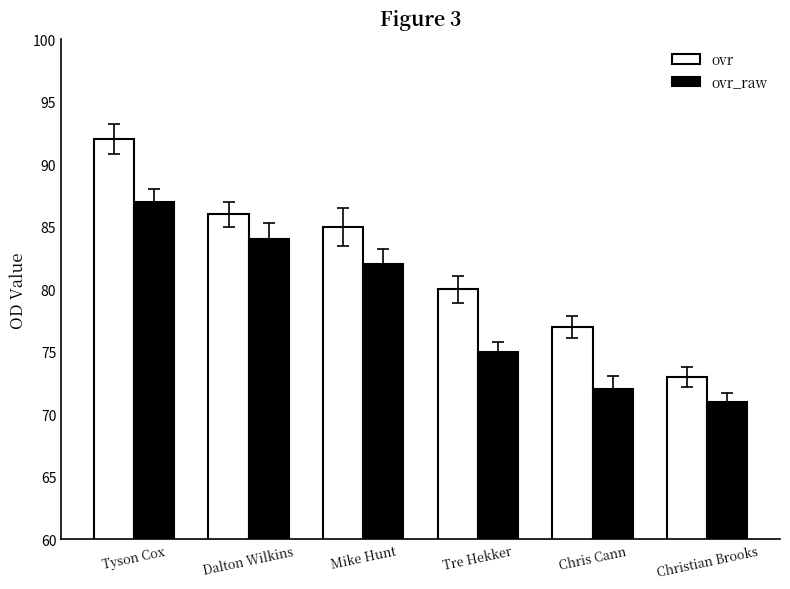

Is it true that ovr equals 80 at Tre Hekker?

True